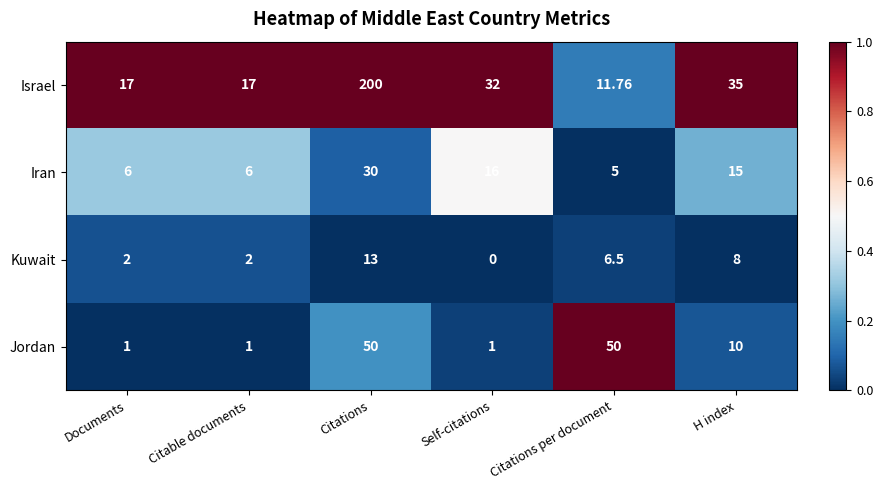

Count the number of categories in the chart.

6